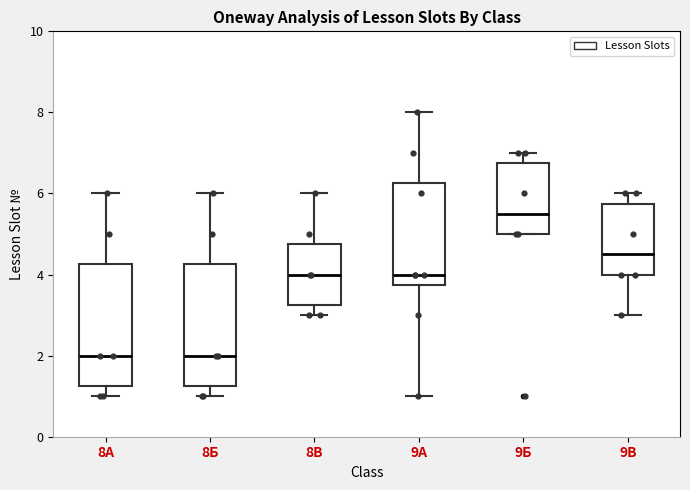

Where does the median line of the box for 9А sit on the y-axis? The values are not printed on the chart, so give them approximately, as read against the axis.

4.0